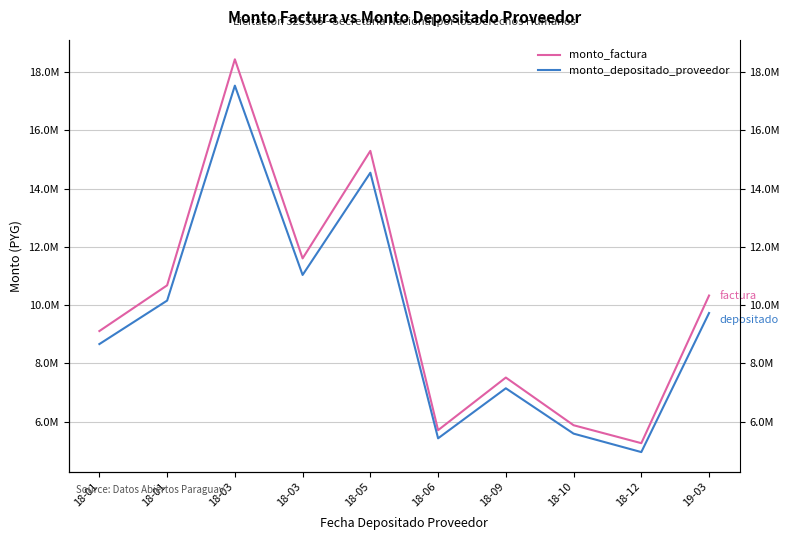

What is the label of the 1st point from the left?

18-01